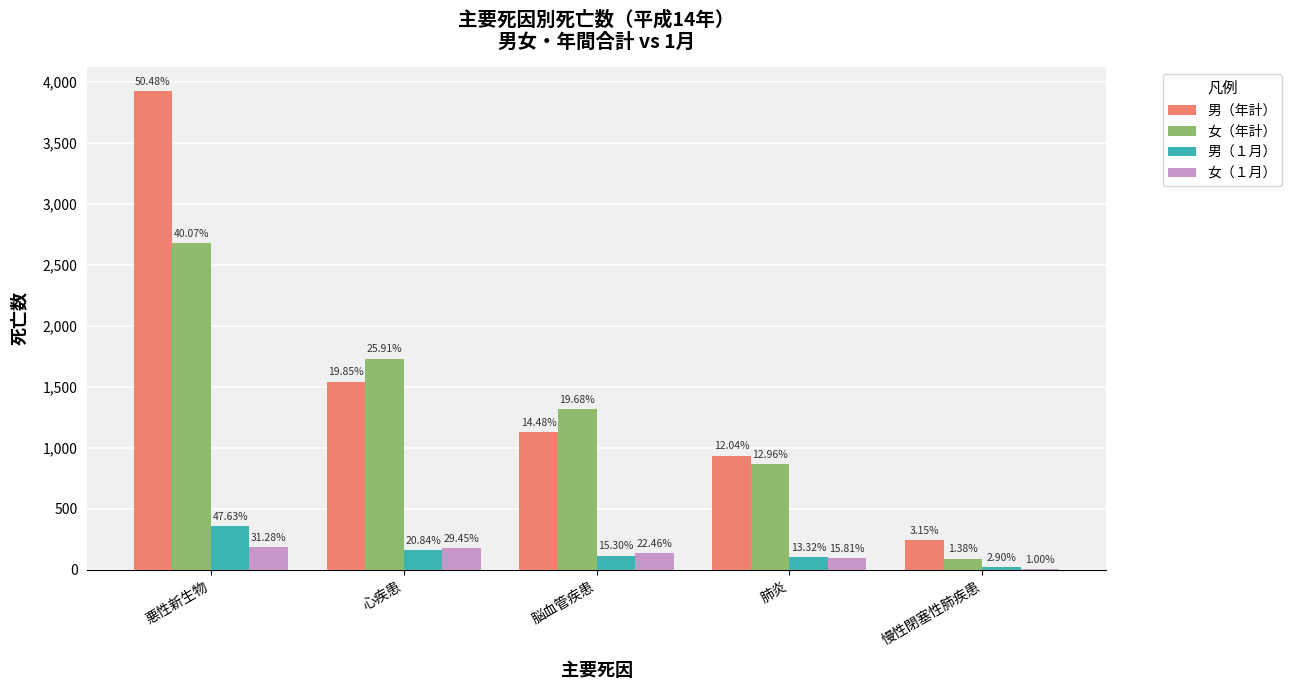

How many groups of bars are there?

5